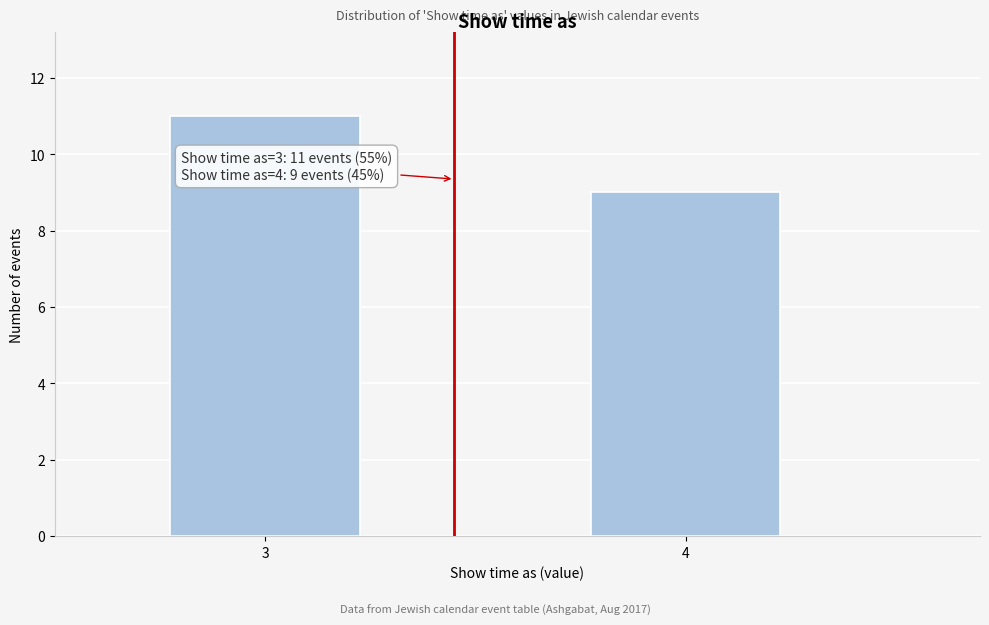

Reading left to right, transcribe all the data shown in this chart.

3=11	4=9